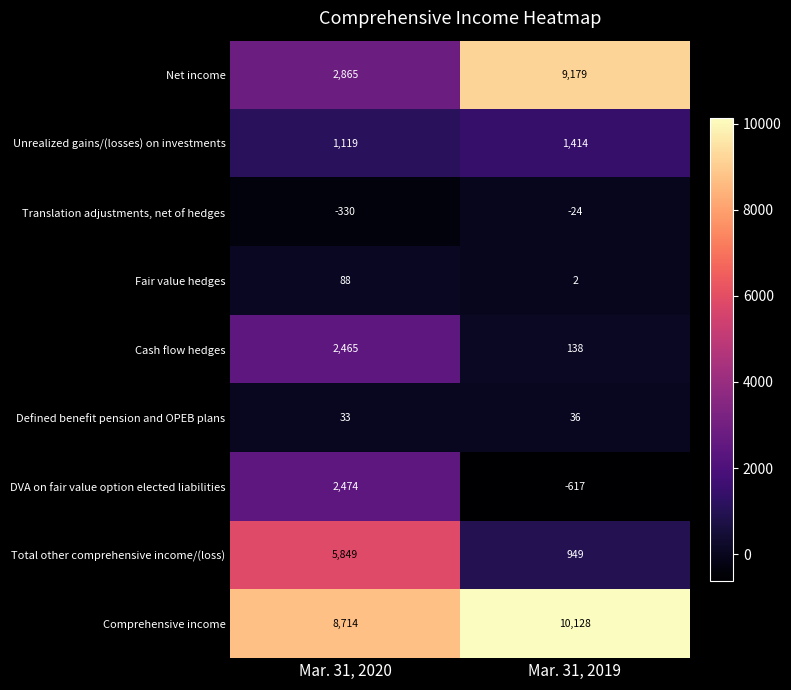

Reading left to right, transcribe all the data shown in this chart.

Net income: 2865	9179
Unrealized gains/(losses) on investments: 1119	1414
Translation adjustments, net of hedges: -330	-24
Fair value hedges: 88	2
Cash flow hedges: 2465	138
Defined benefit pension and OPEB plans: 33	36
DVA on fair value option elected liabilities: 2474	-617
Total other comprehensive income/(loss): 5849	949
Comprehensive income: 8714	10128